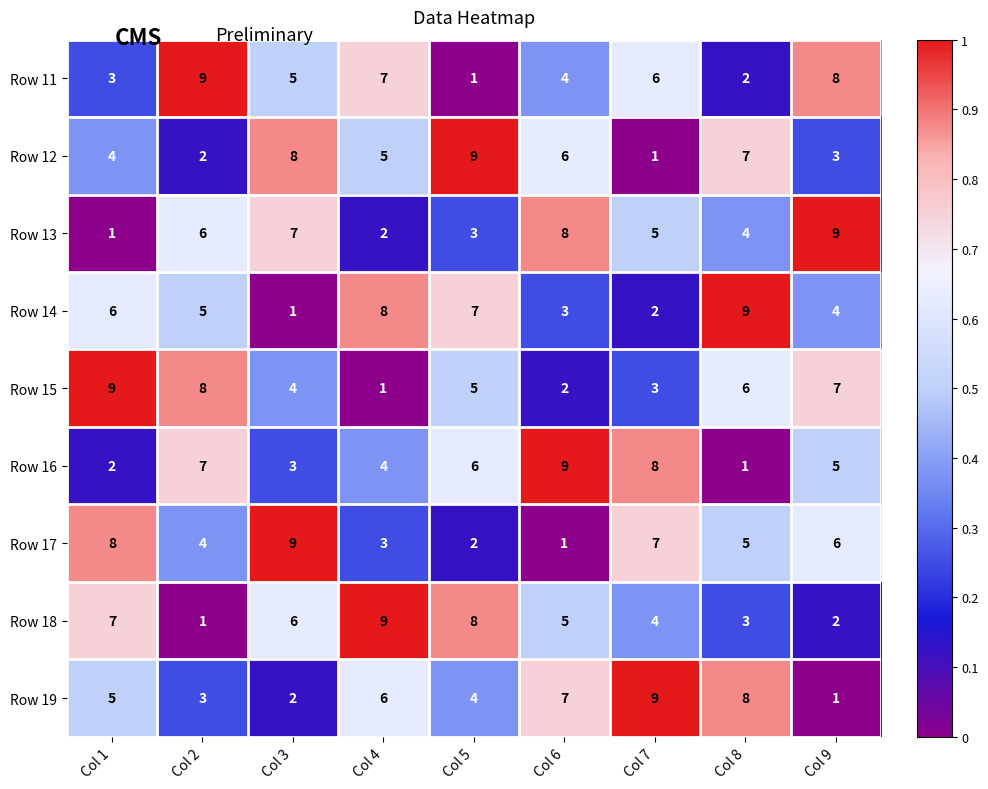

What is the highest value of the Row 19 series?

9